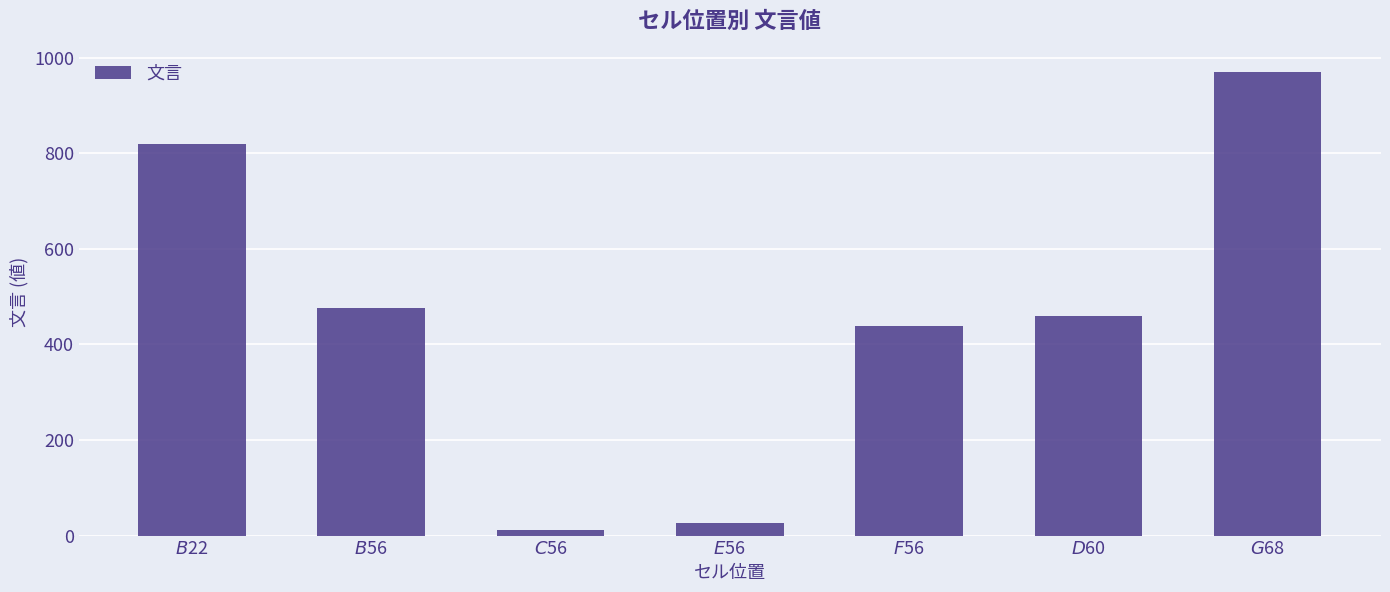

List the labels in order of value, smallest first.

$C$56, $E$56, $F$56, $D$60, $B$56, $B$22, $G$68